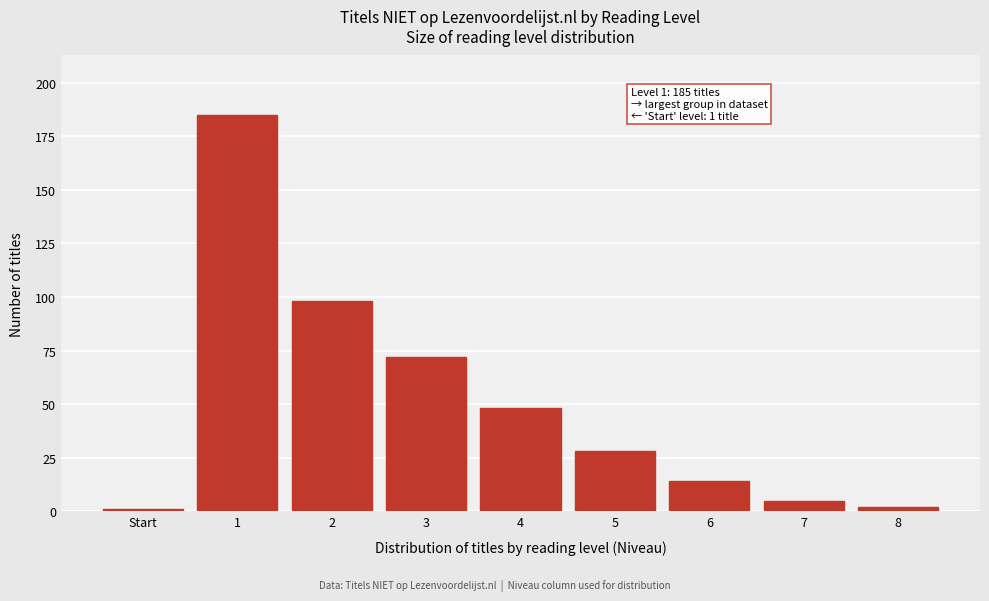

Reading left to right, transcribe all the data shown in this chart.

Start=1	1=185	2=98	3=72	4=48	5=28	6=14	7=5	8=2